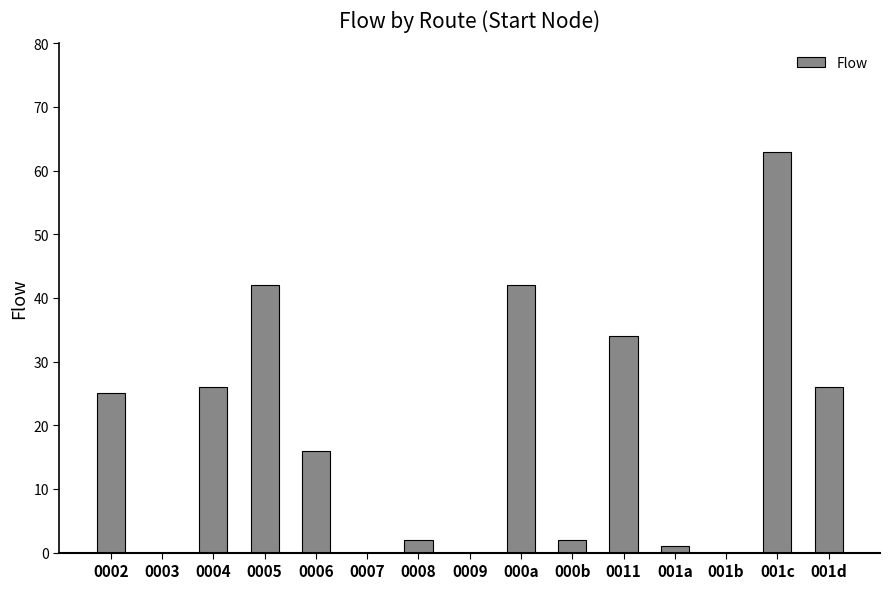

Where is the data nearest to the value 31?

0011